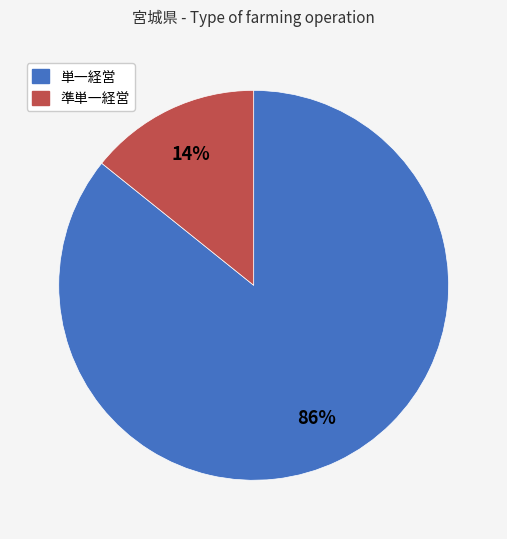

Which category accounts for the majority?

単一経営